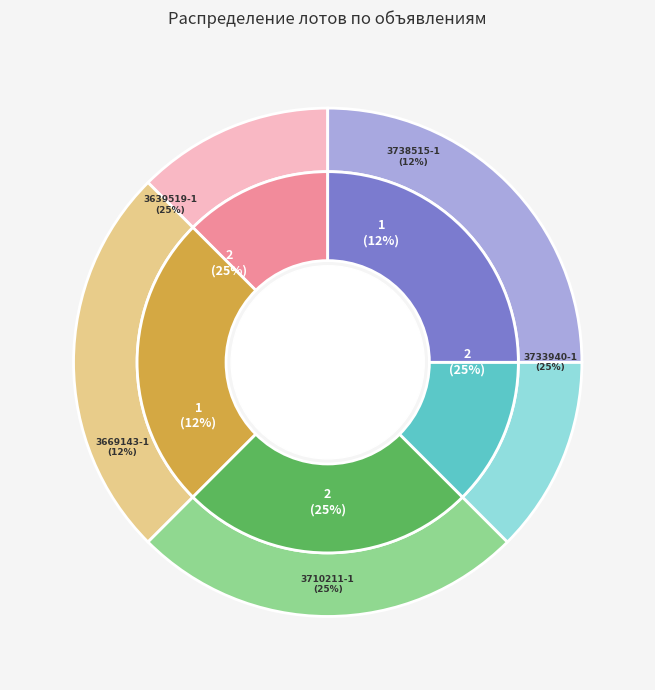

To the nearest percent, what portion does 3710211-1 represent?

25%